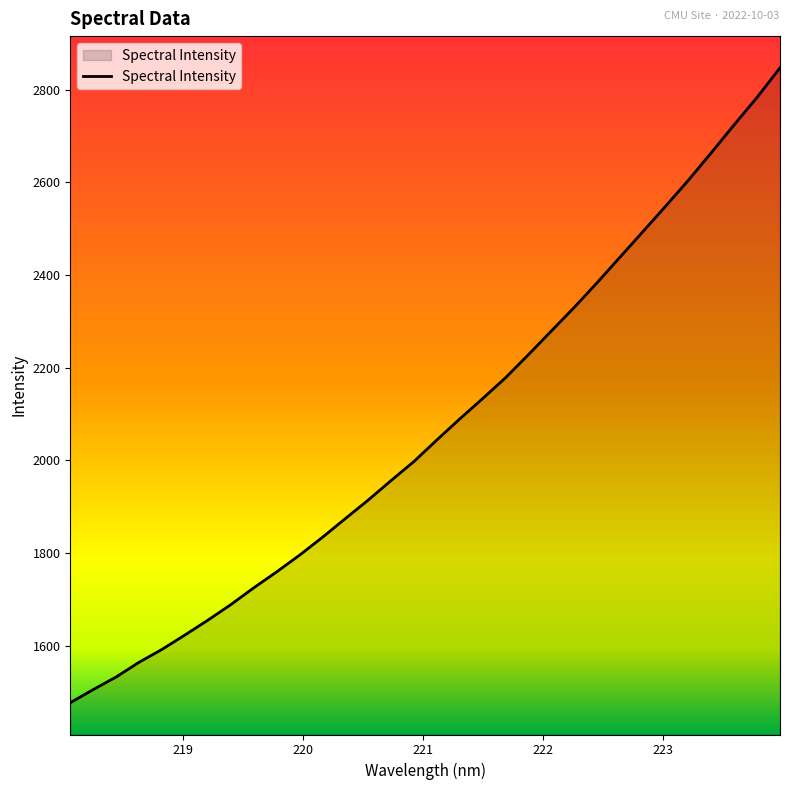

How many lines are shown in the chart?

1